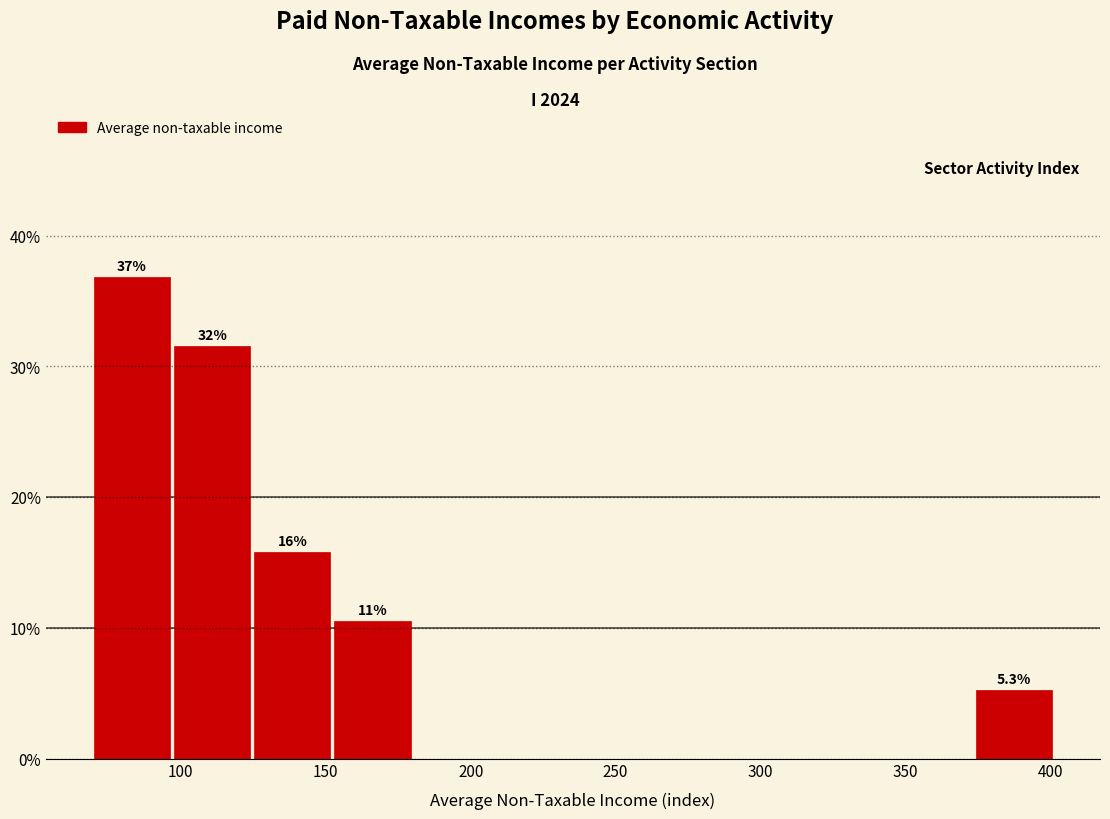

Which range on the x-axis has the tallest bar?

70 to 100